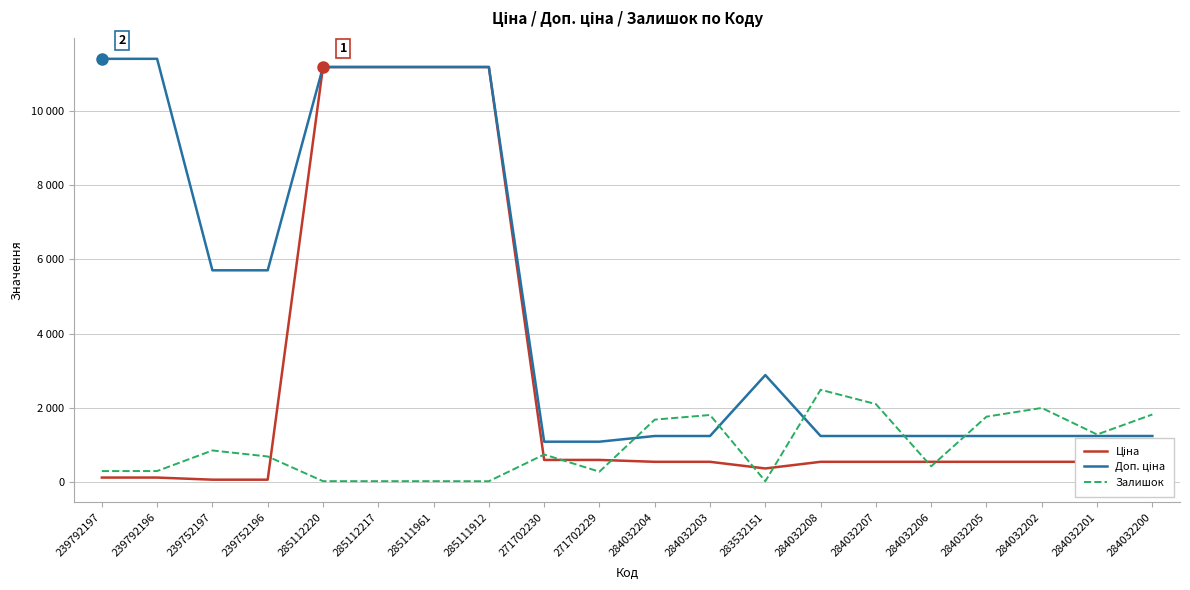

Is this an area chart (filled region under the line)?

No